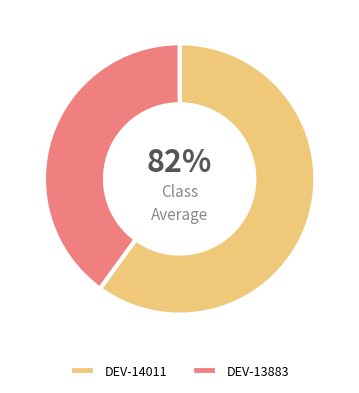

To the nearest percent, what is the difference between the largest and smallest slice percentages?

20%